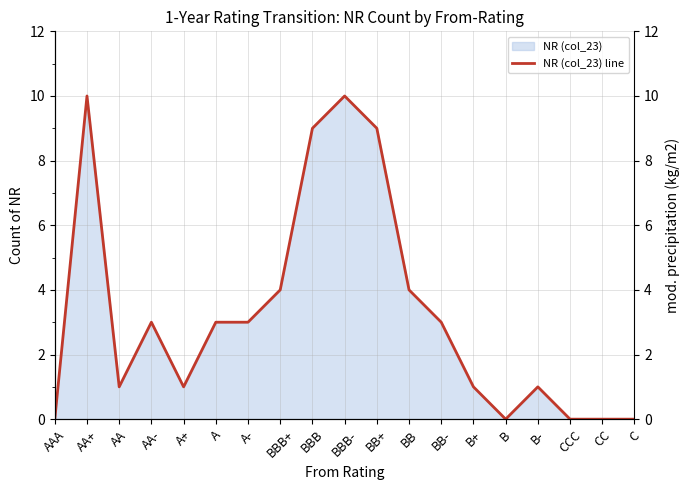

How many data points are less than 3?

9